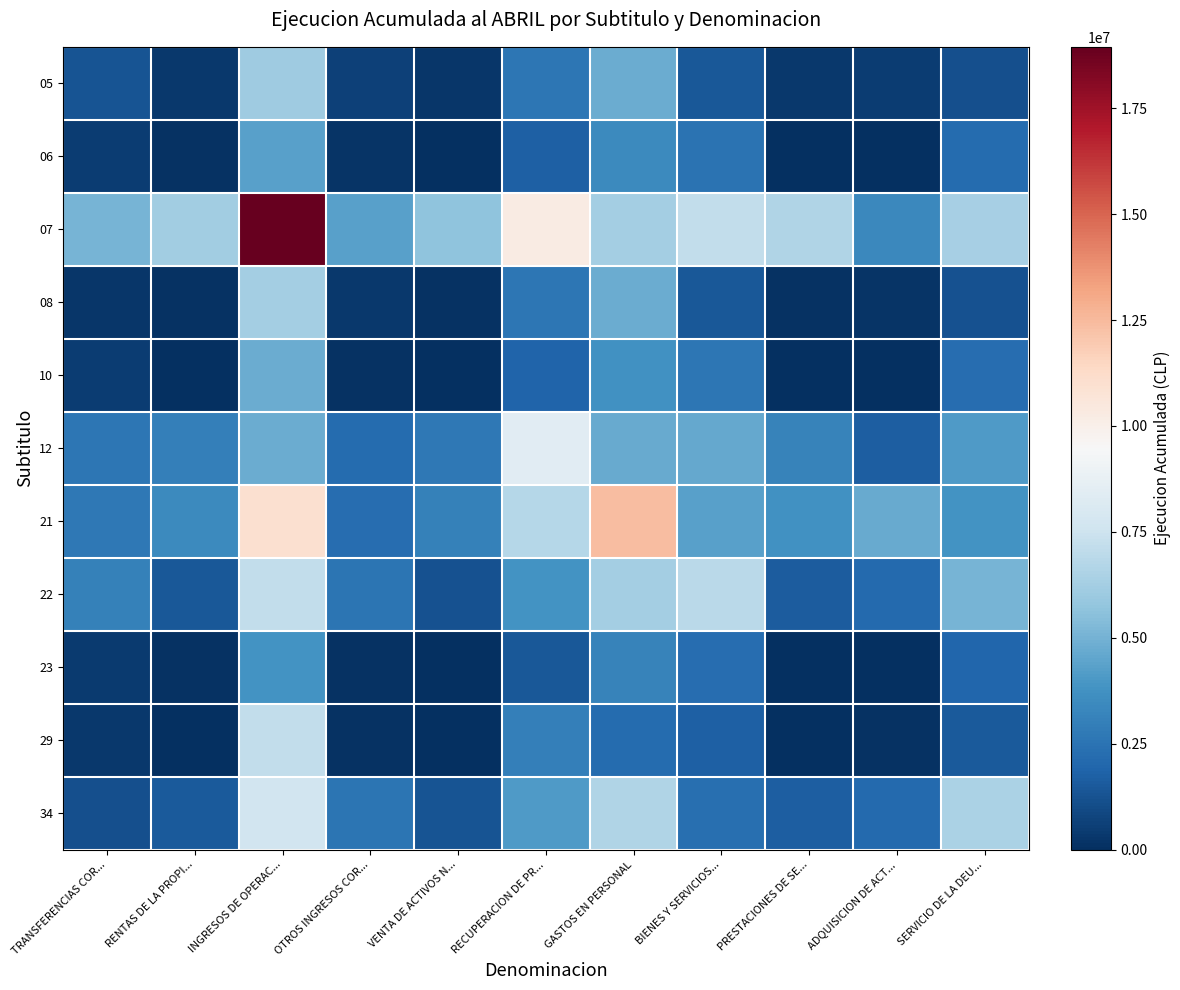

What is the spread (max minus min) of values at SERVICIO DE LA DEU...?

5339651.5